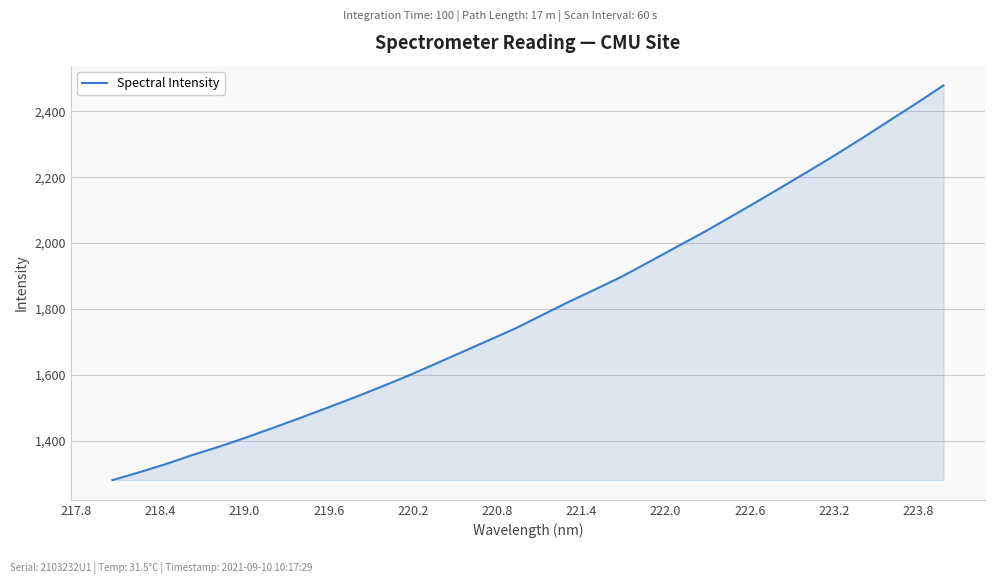

What is the greatest value displayed?

2478.7